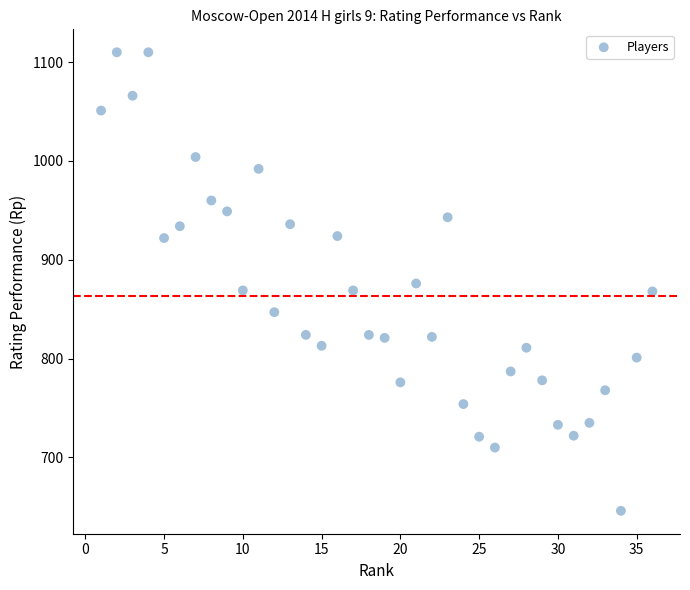

What is the range of X values (max minus min)?

35